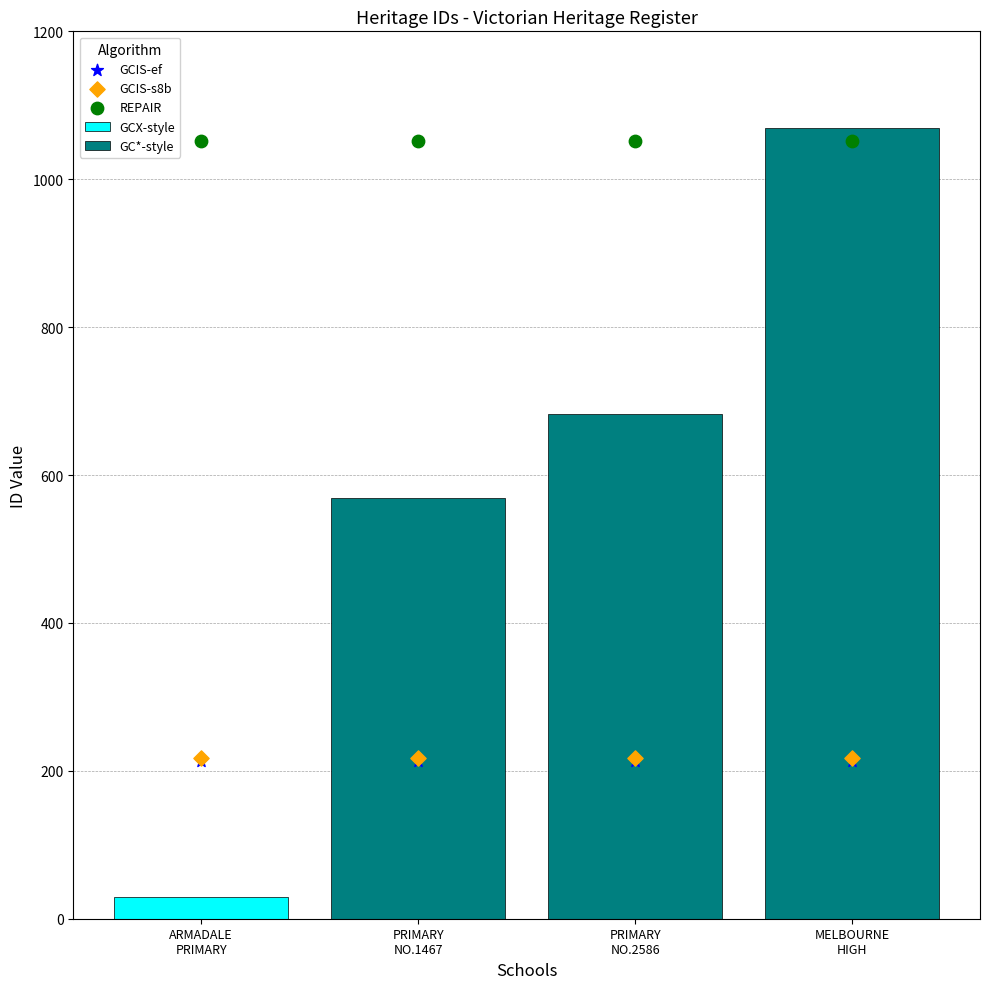

What is the total value across all series at PRIMARY
NO.1467?

1482.3